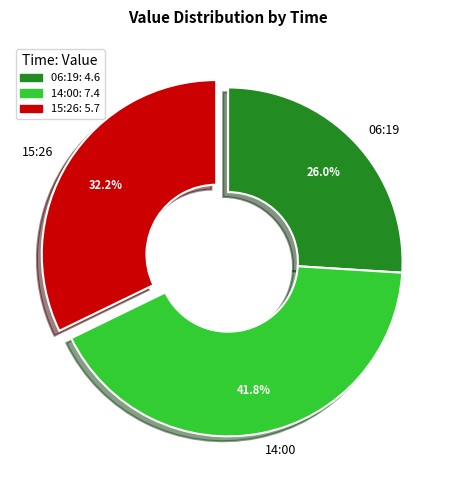

Approximately how many times larger is the value at 06:19 compared to 15:26?

0.8